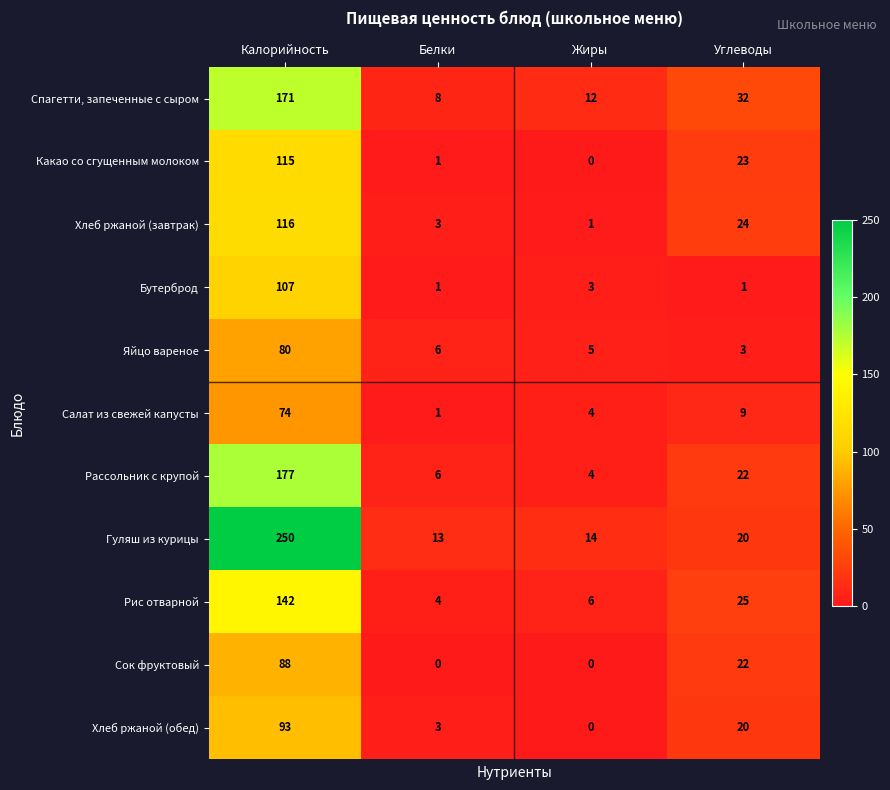

Is it true that Спагетти, запеченные с сыром equals 8 at Белки?

True